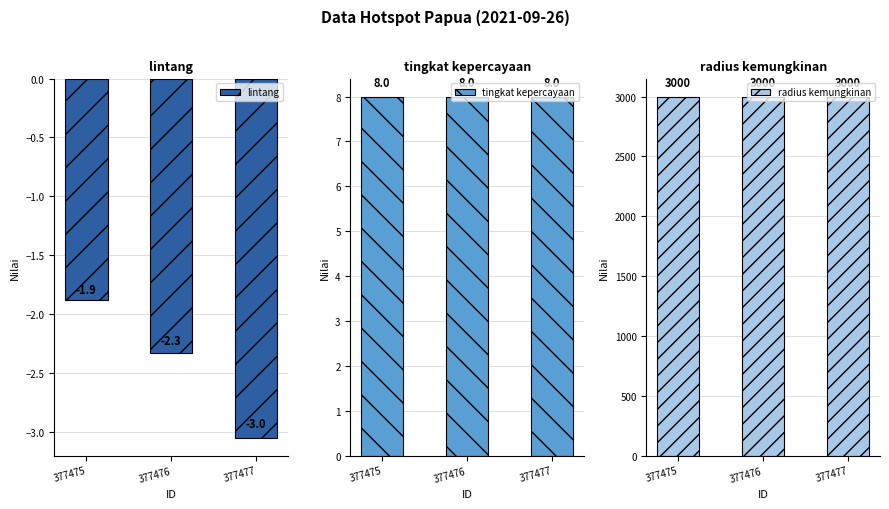

Reading right to left, list all the values displayed in this chart.

lintang: 377477=-3.0	377476=-2.3	377475=-1.9
tingkat kepercayaan: 377477=8.0	377476=8.0	377475=8.0
radius kemungkinan: 377477=3000.0	377476=3000.0	377475=3000.0